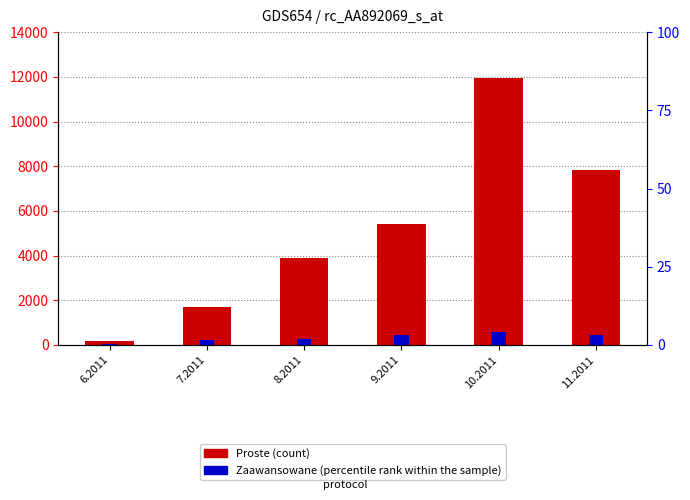

What are all the series names shown in the legend?

Proste, Zaawansowane